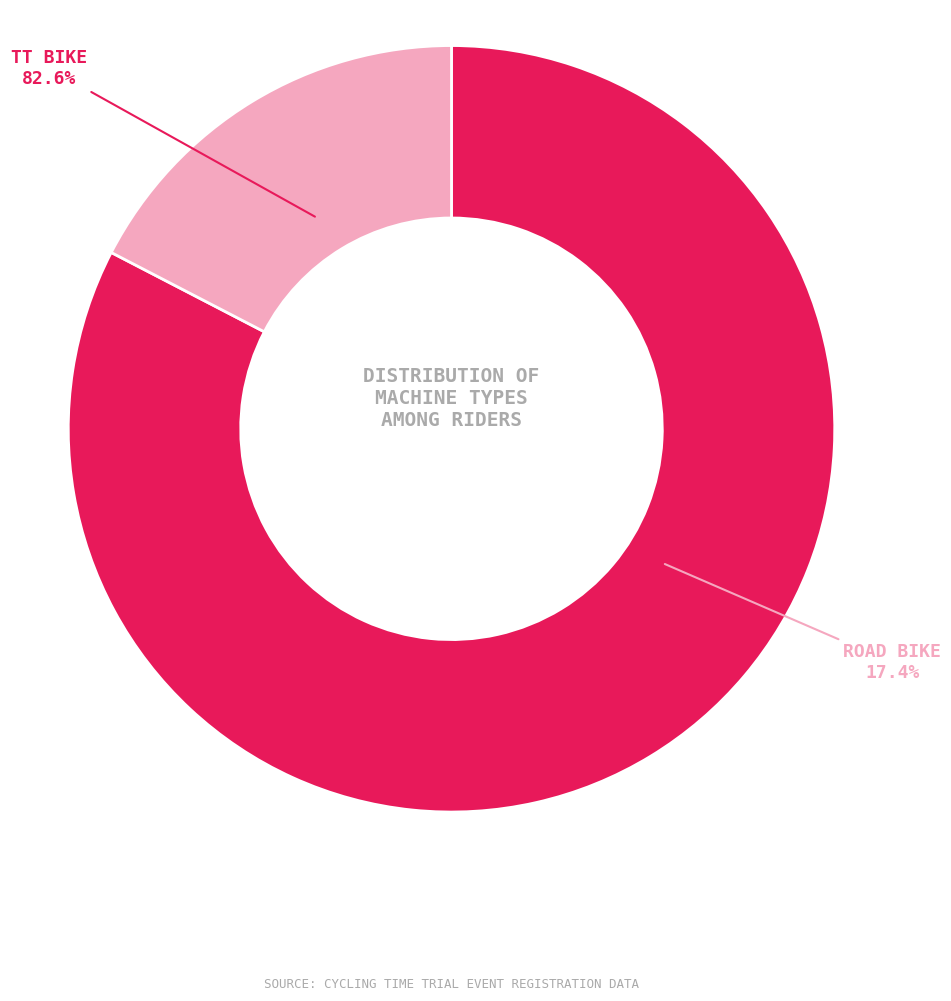

Does any single category account for the majority?

Yes